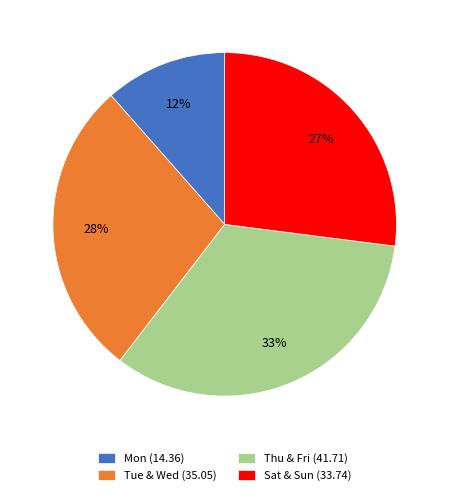

Is the sum of Thu & Fri (41.71) and Sat & Sun (33.74) greater than half?

Yes